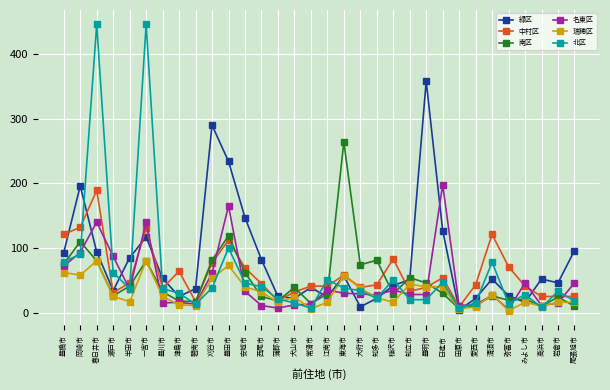

True or false: 北区 and 中村区 intersect in this chart.

True